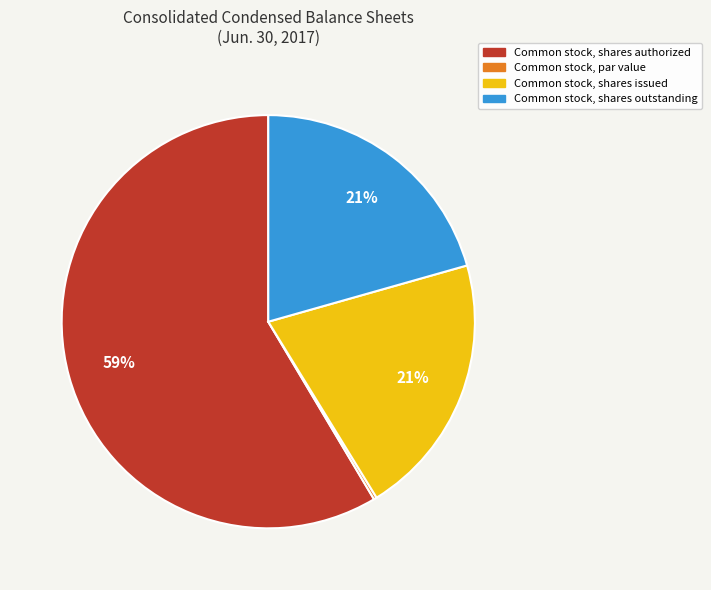

Do Common stock, shares authorized and Common stock, shares issued together represent more than half of the pie?

Yes